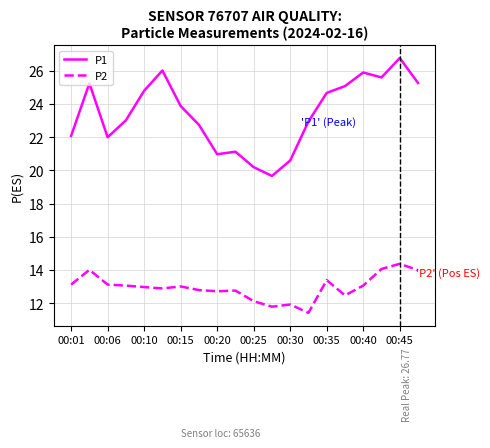

At how many categories does at least one series exceed 18?

20